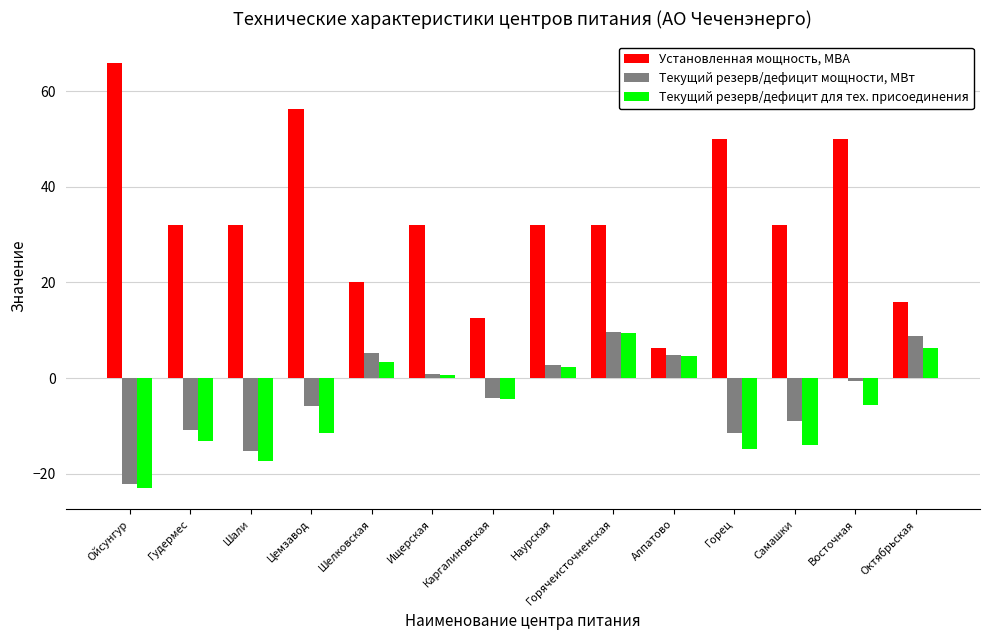

How many groups of bars are there?

14